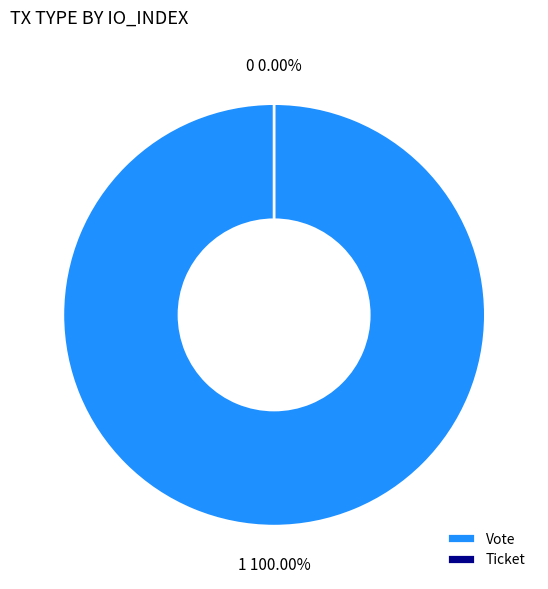

Is there a majority slice in this chart?

Yes